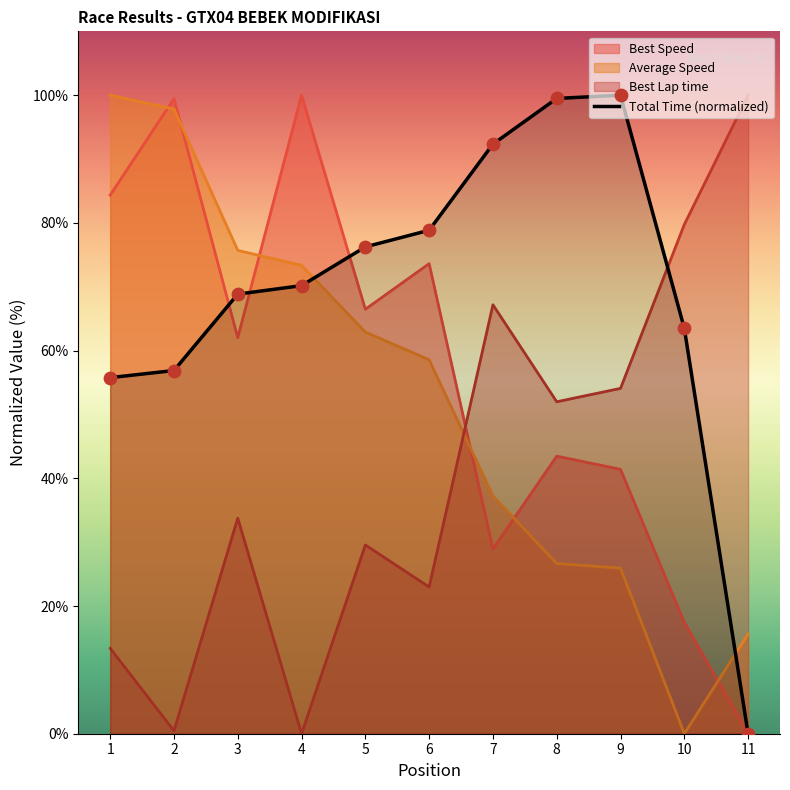

What is the difference between the highest and lowest values at 1?

86.6